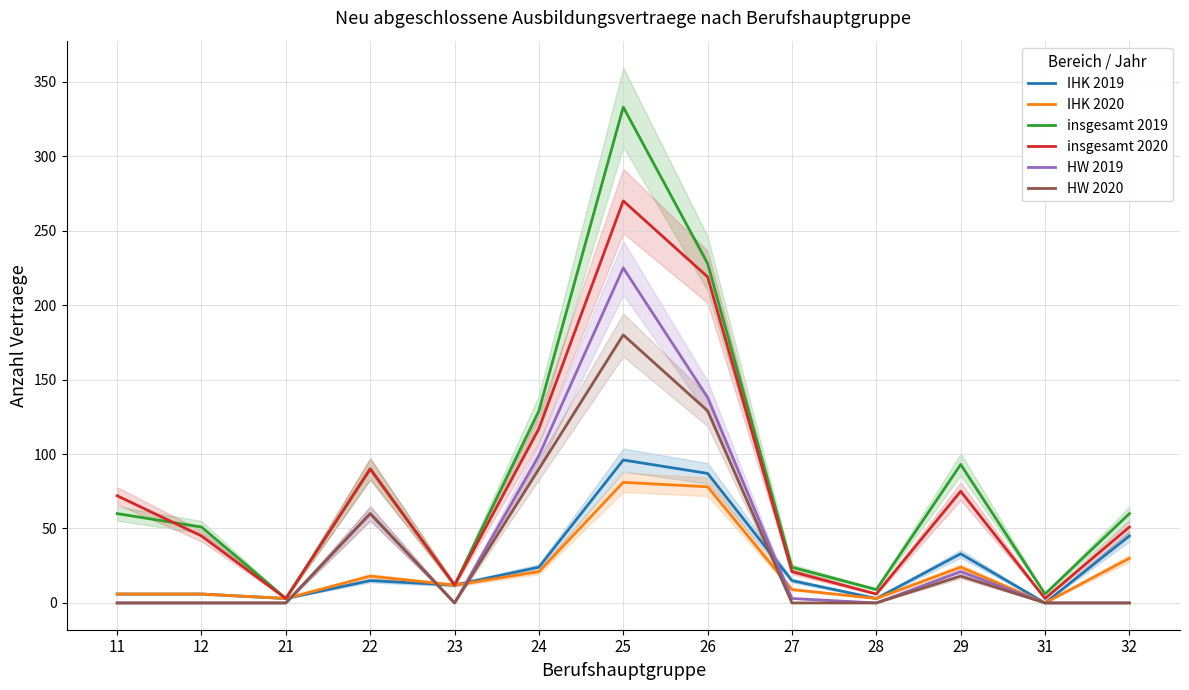

How many lines are shown in the chart?

6